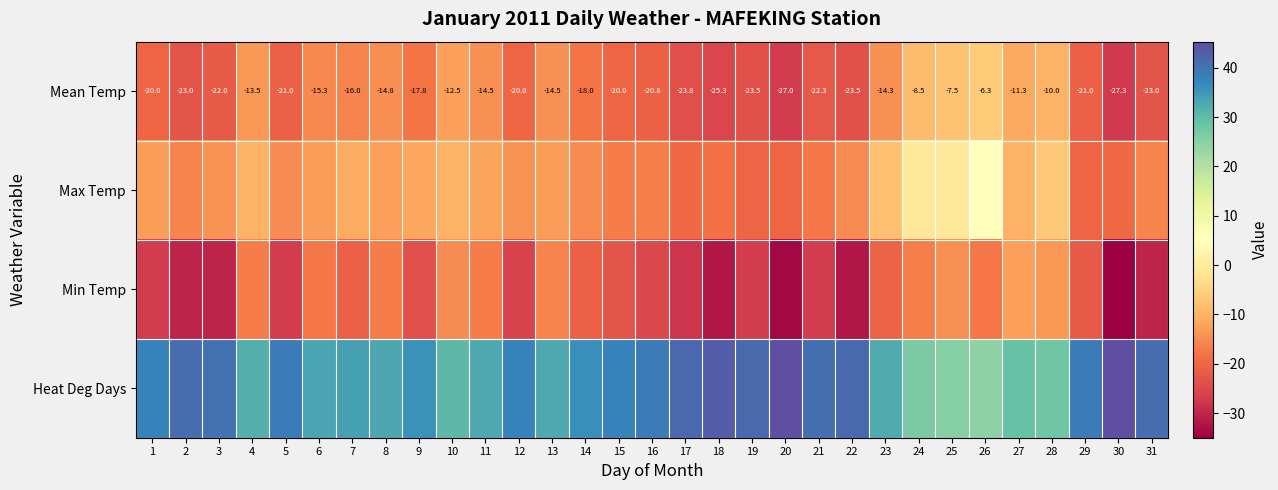

What is the difference between the Mean Temp values at 22 and 21?

1.2